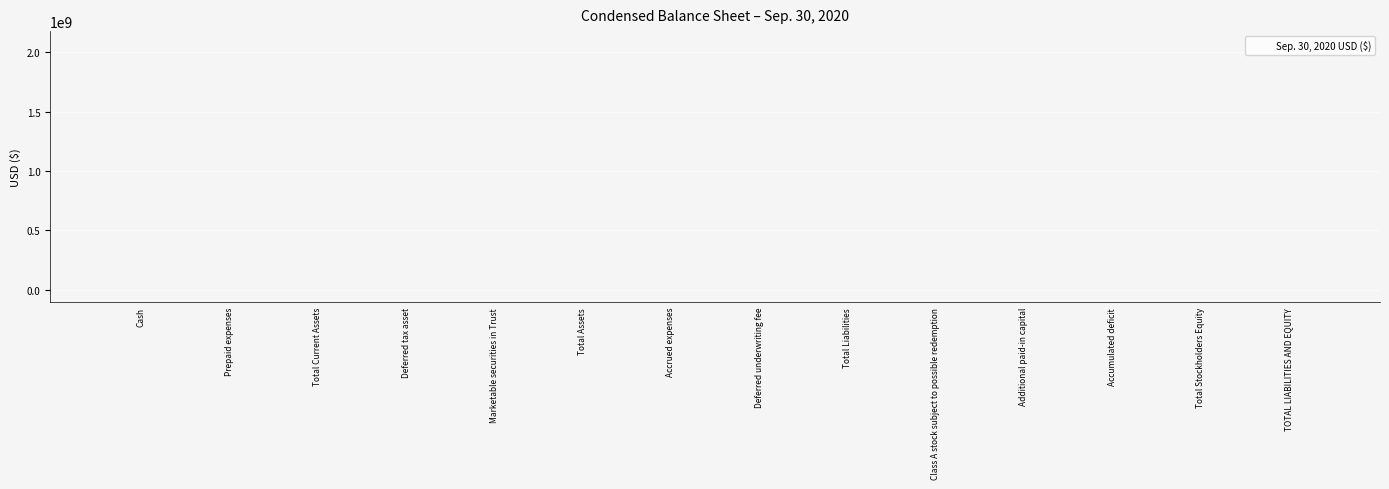

What is the sum of all values?

8384734800